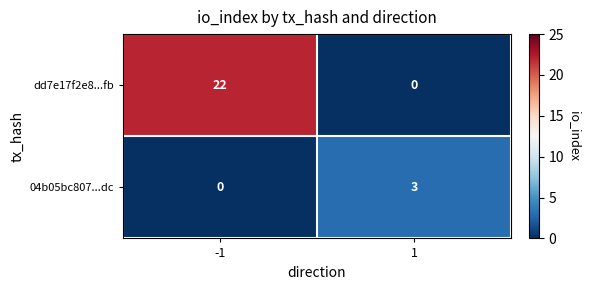

Which series changed the most between -1 and 1?

dd7e17f2e8...fb